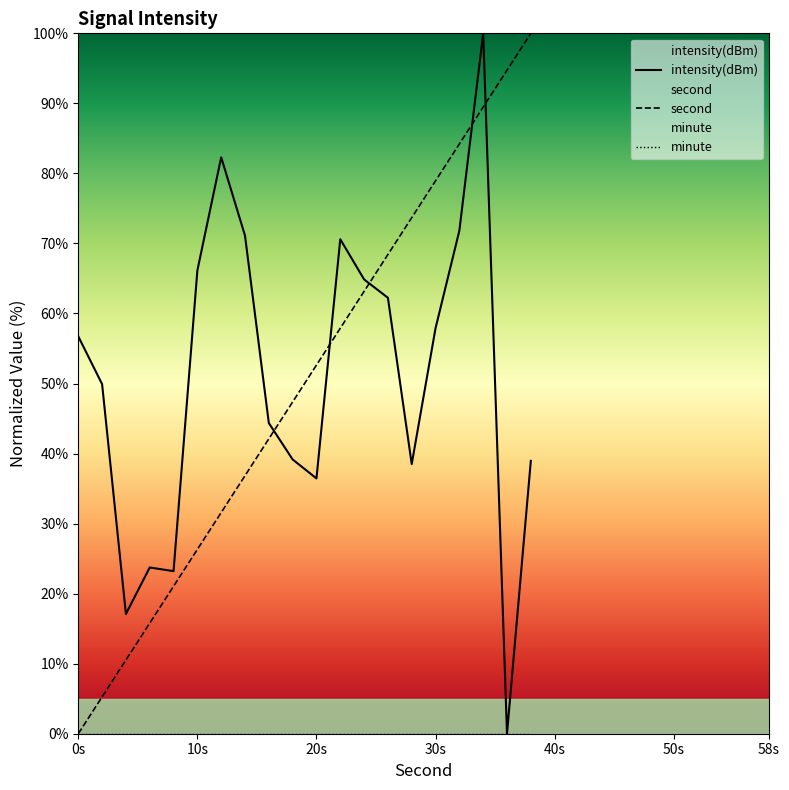

What is the average value of the second series?

50.0